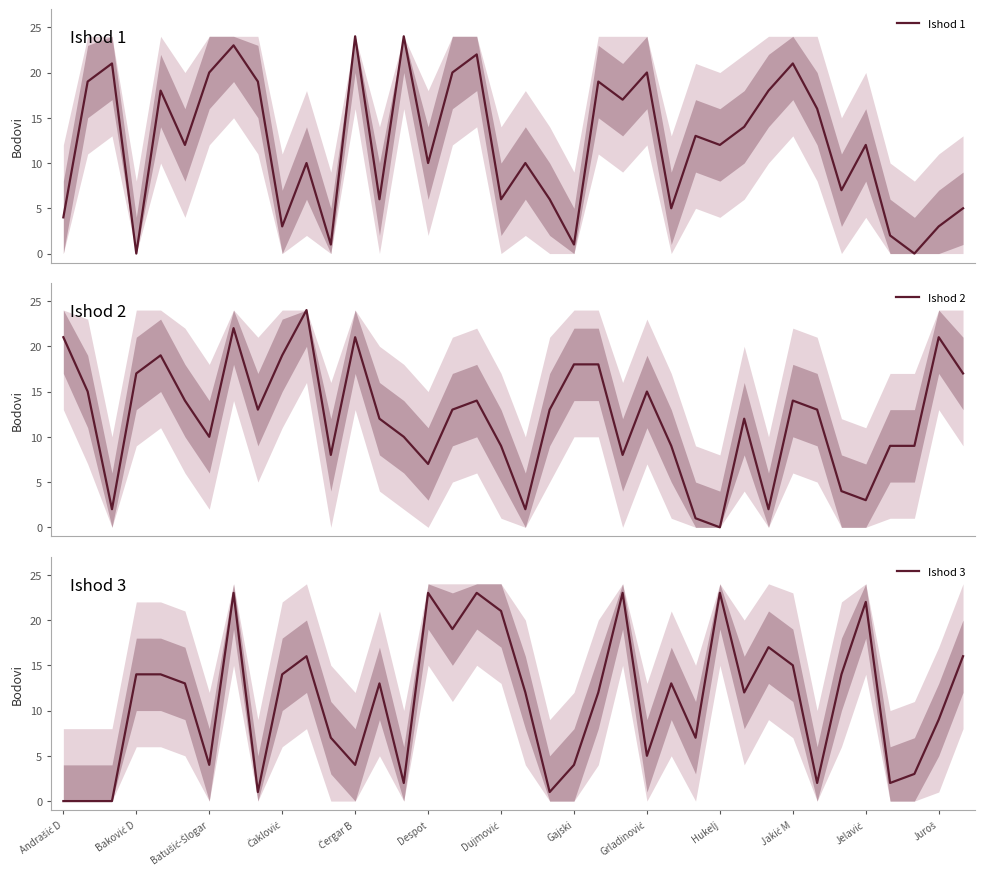

Reading left to right, what are all the values shown in this chart?

Ishod 1: 4	19	21	0	18	12	20	23	19	3	10	1	24	6	24	10	20	22	6	10	6	1	19	17	20	5	13	12	14	18	21	16	7	12	2	0	3	5
Ishod 2: 21	15	2	17	19	14	10	22	13	19	24	8	21	12	10	7	13	14	9	2	13	18	18	8	15	9	1	0	12	2	14	13	4	3	9	9	21	17
Ishod 3: 0	0	0	14	14	13	4	23	1	14	16	7	4	13	2	23	19	23	21	12	1	4	12	23	5	13	7	23	12	17	15	2	14	22	2	3	9	16